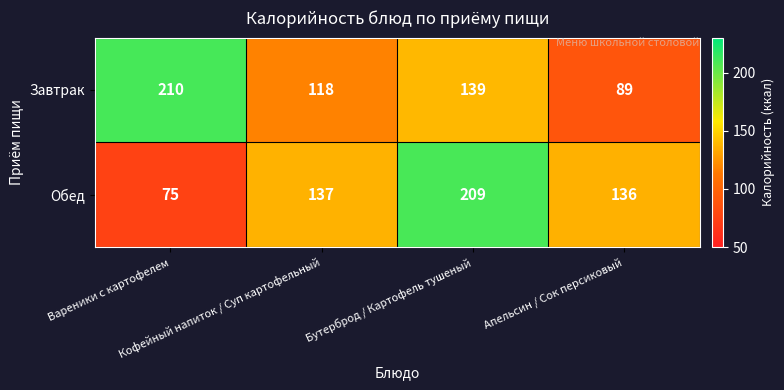

What is the smallest value displayed?

75